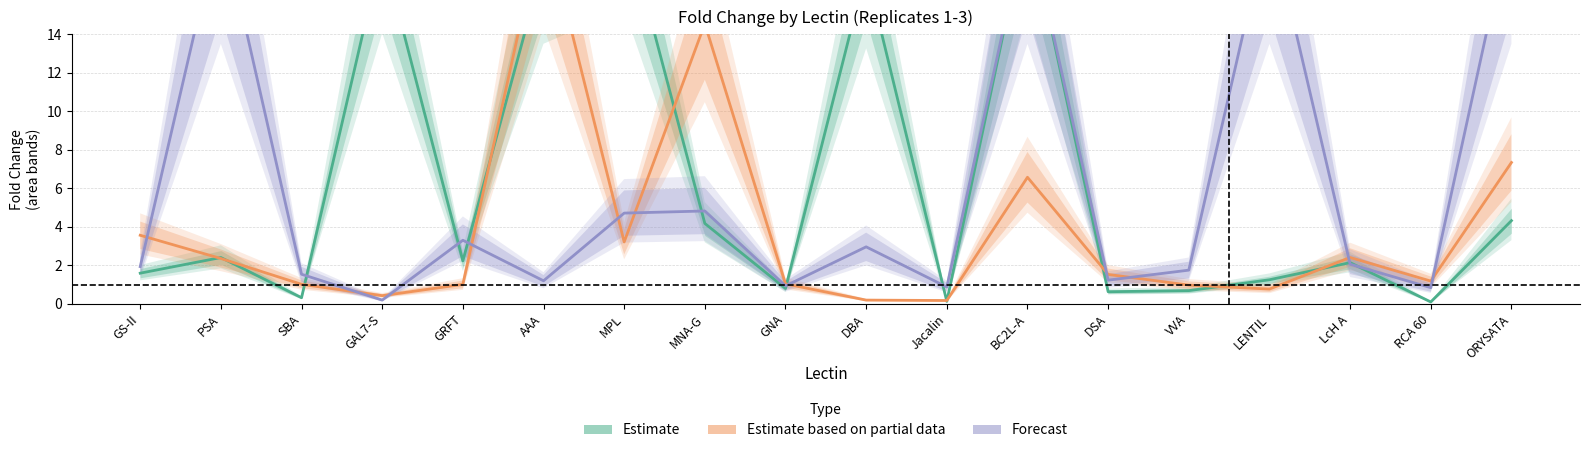

What is the label of the 14th point from the left?

VVA